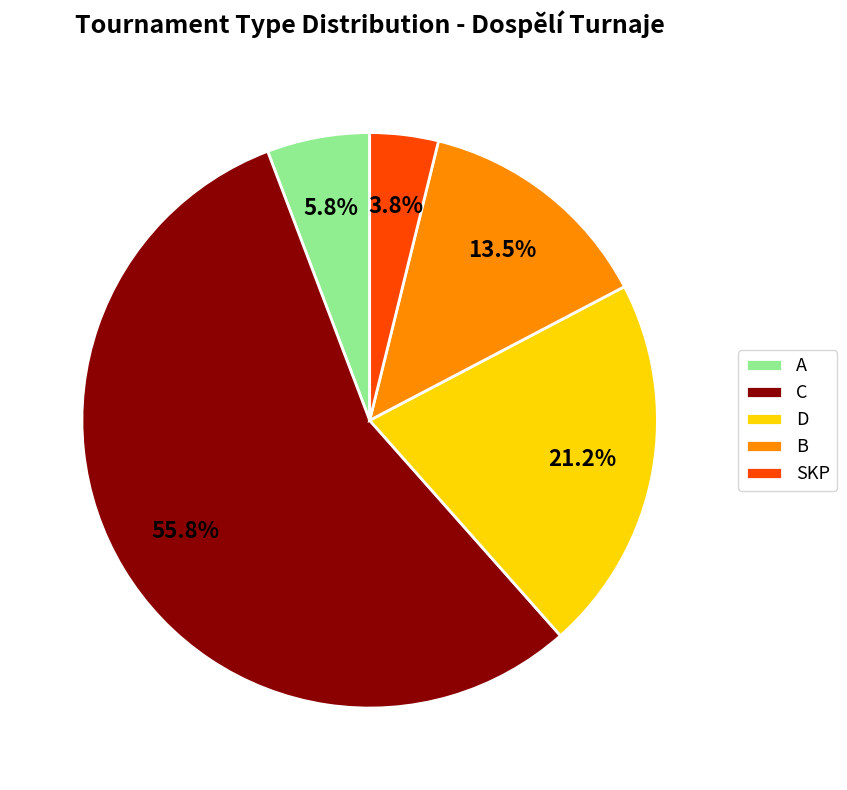

Which category has the biggest portion of the pie?

C